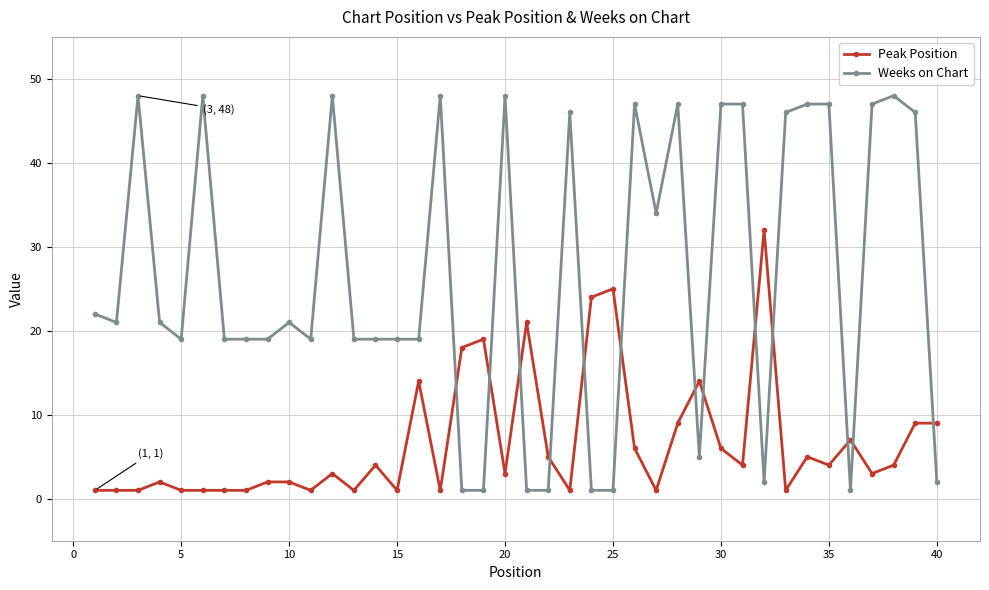

What is the value of the Peak Position point at the 16th from the left?

14